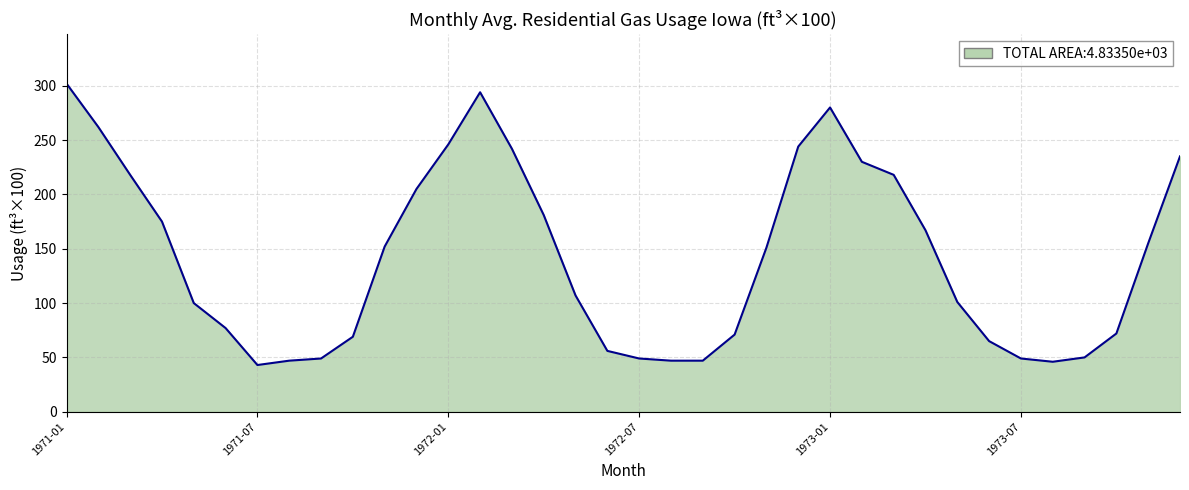

What is the greatest value displayed?

302